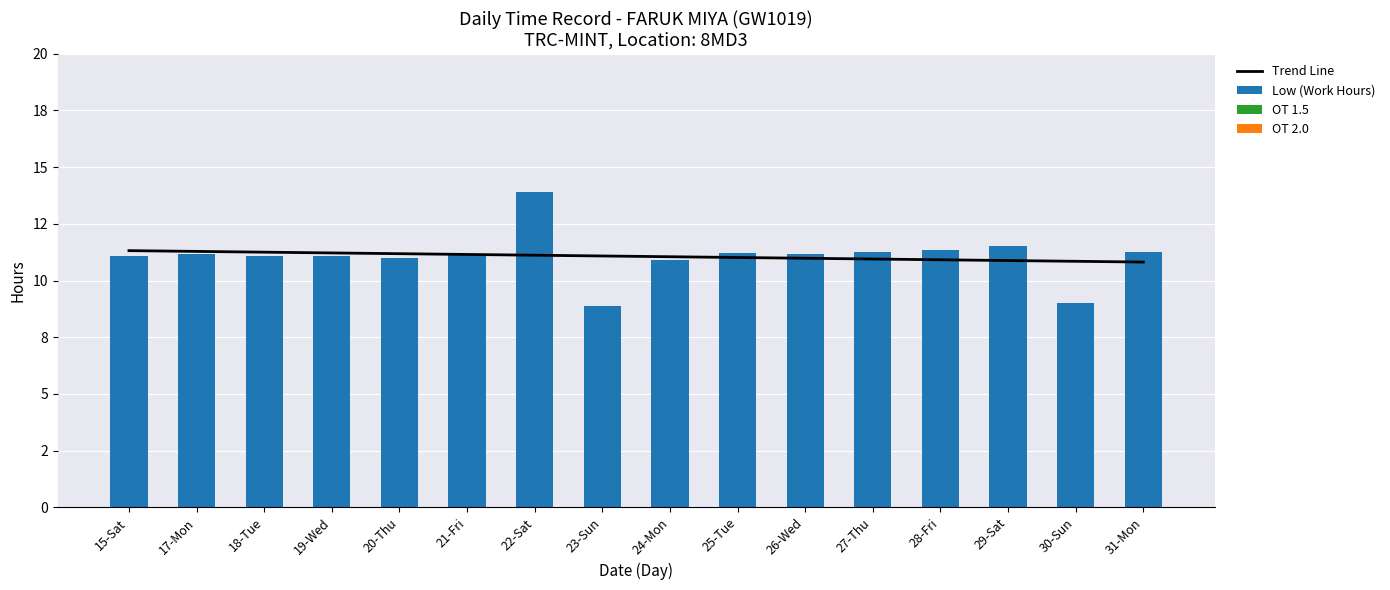

Is it true that Low (Work Hours) equals 11.5 at 29-Sat?

True